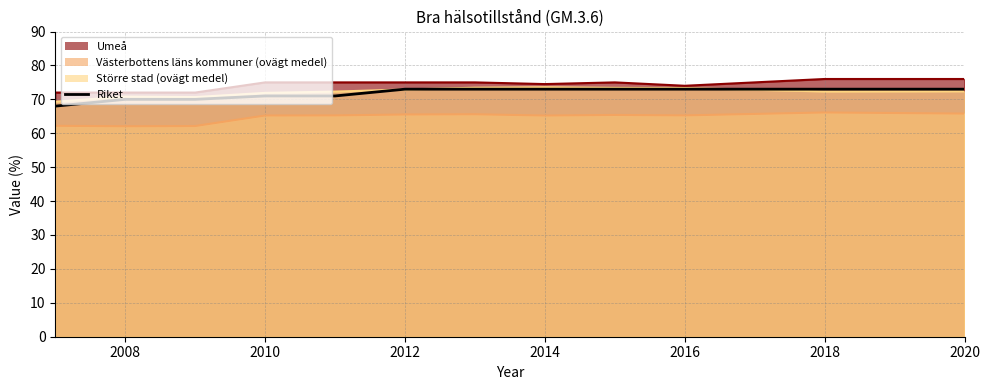

True or false: the data shows 106 at 2010.

False